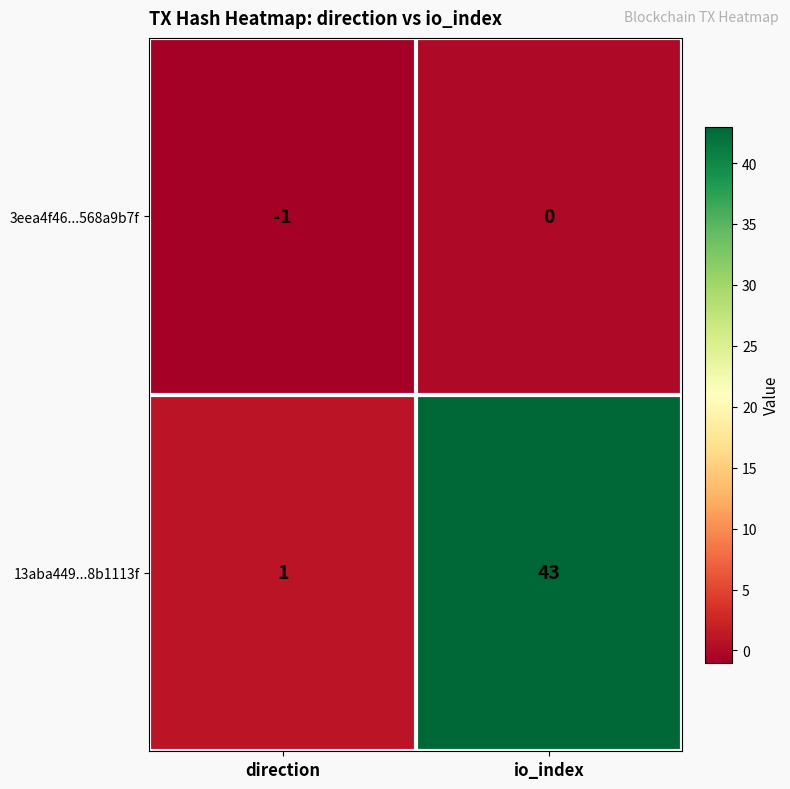

True or false: 13aba449...8b1113f has a value of 2 at direction.

False